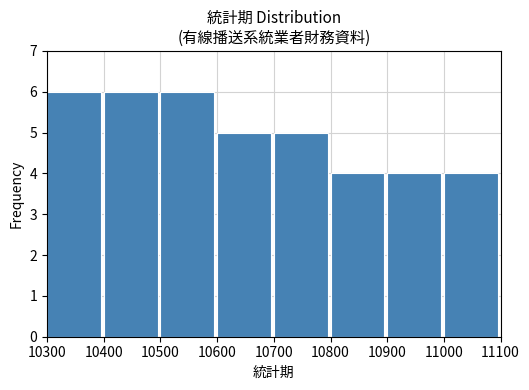

Reading left to right, transcribe this chart: for each bar, give the range it covers on the x-axis and its height. The values are not printed on the chart, so give them approximately, as read against the axis.

10300 to 10400: 6
10400 to 10500: 6
10500 to 10600: 6
10600 to 10700: 5
10700 to 10800: 5
10800 to 10900: 4
10900 to 11000: 4
11000 to 11100: 4